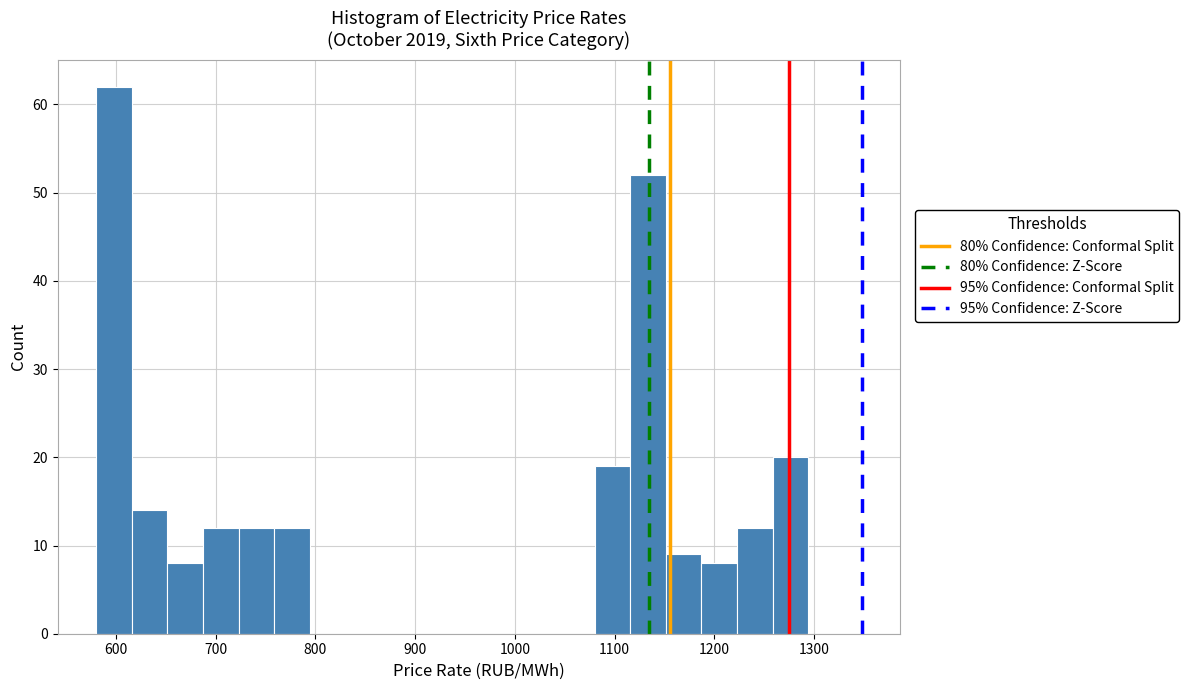

Around what value on the x-axis is the tallest bar? Give the approximate position of its centre, as read against the axis.

600